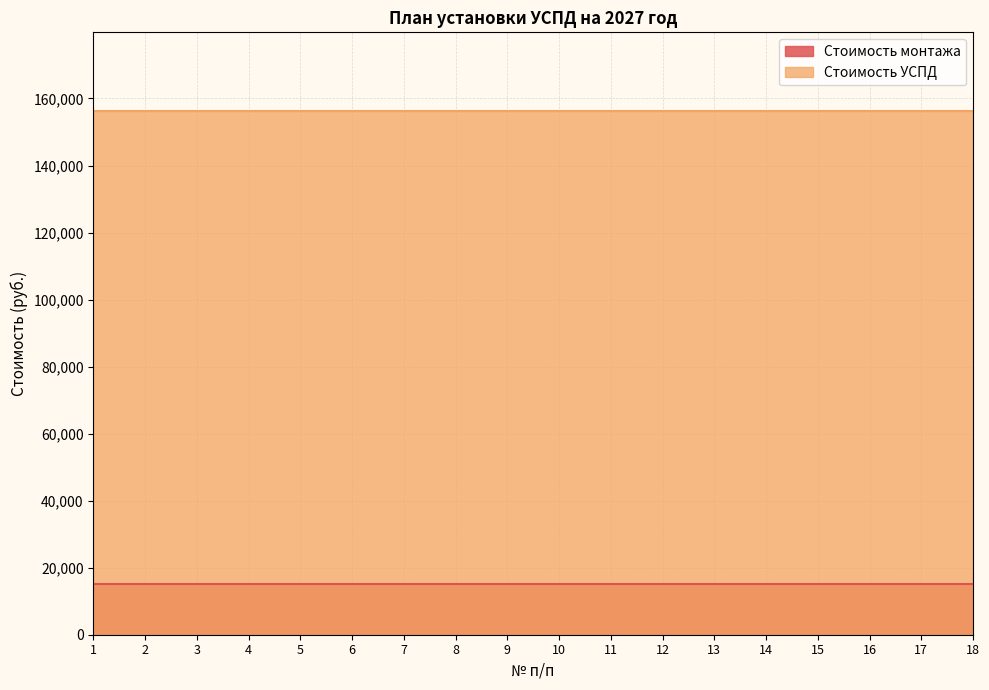

Between 4 and 6, which is larger?

4